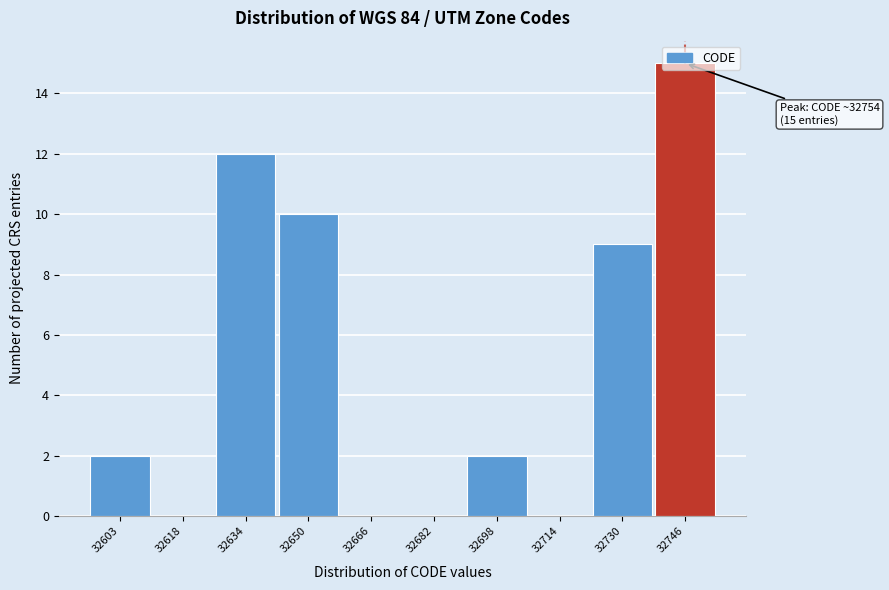

True or false: the data shows 0 at 32682.

True